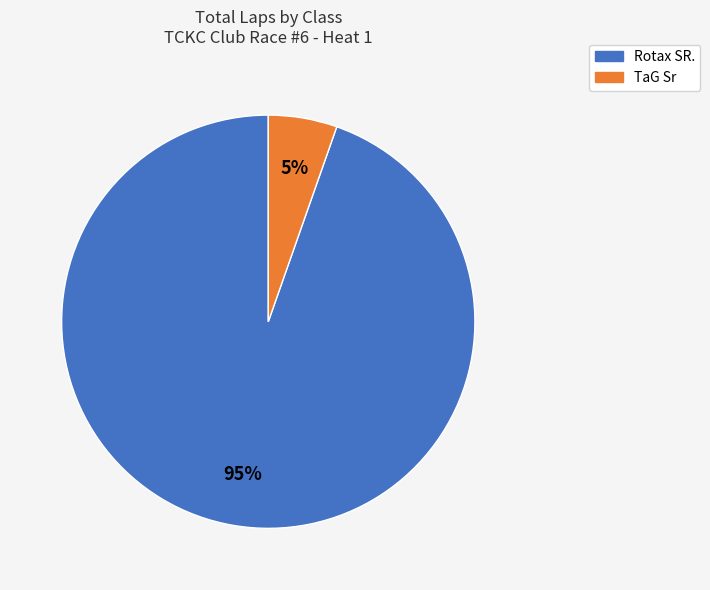

To the nearest percent, what is the average slice percentage?

50%